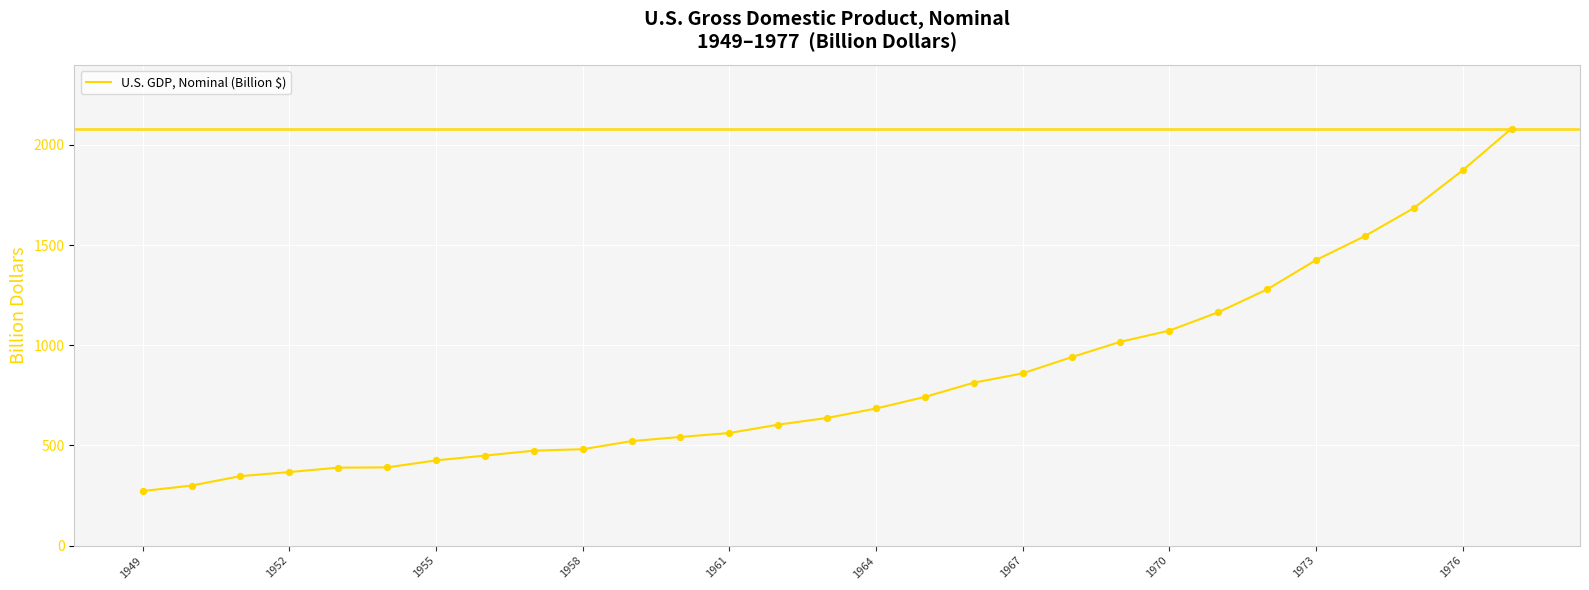

What is the smallest value displayed?

272.5